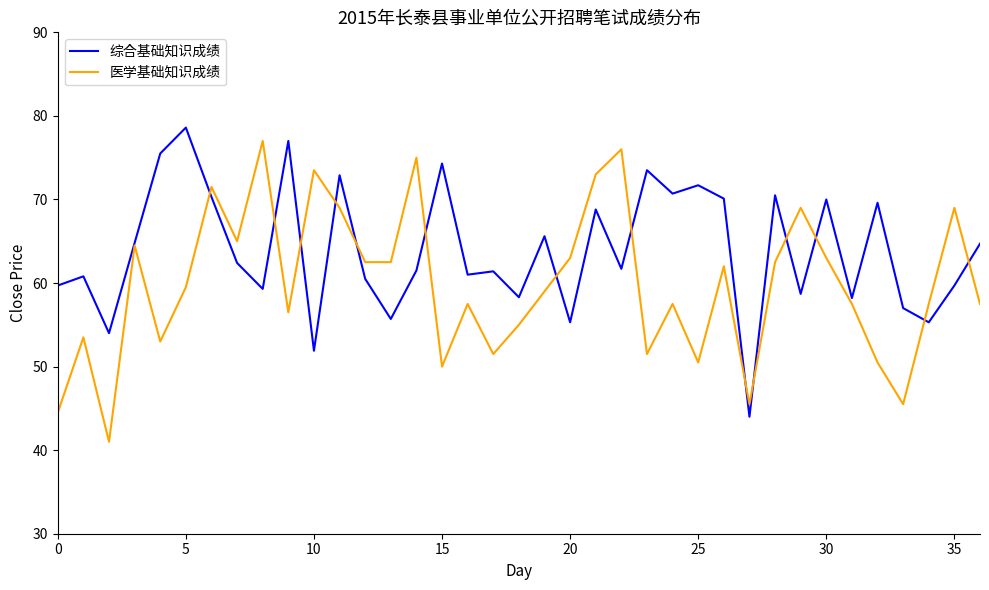

Which series ends up on top after the final intersection of 综合基础知识成绩 and 医学基础知识成绩?

综合基础知识成绩